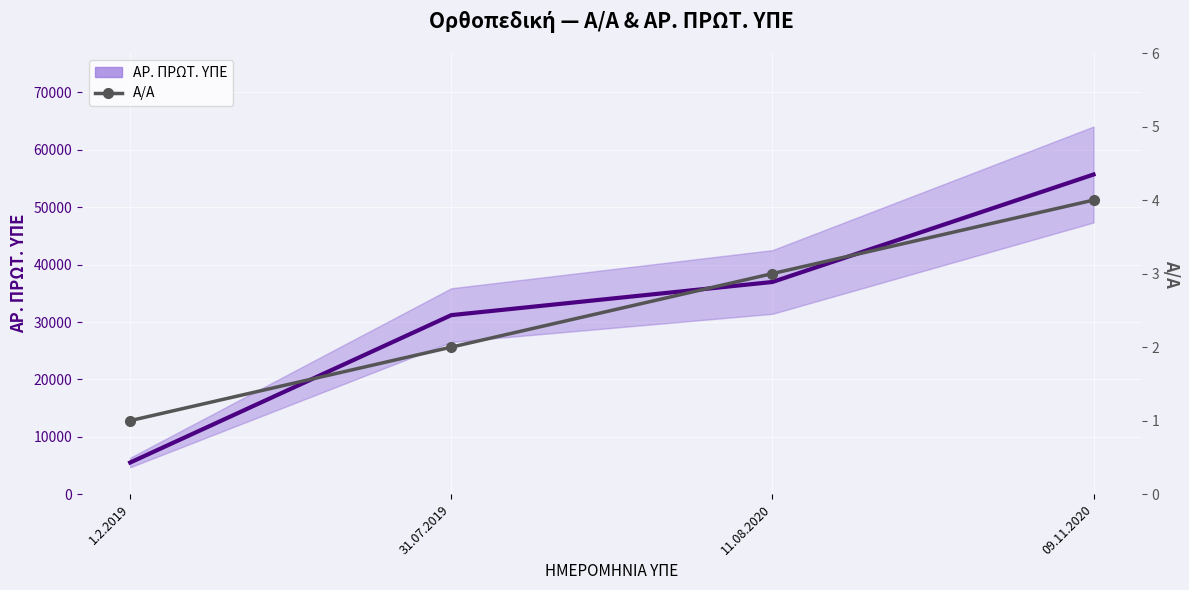

Read the ΑΡ. ΠΡΩΤ. ΥΠΕ value at 1.2.2019.

5516